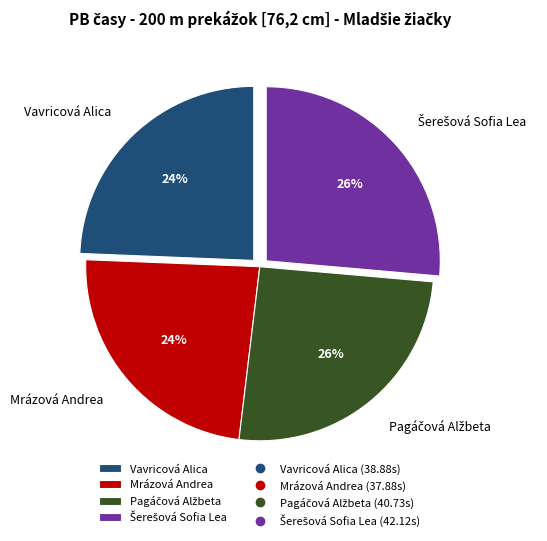

Is it true that Mrázová Andrea is 35% of the pie?

False